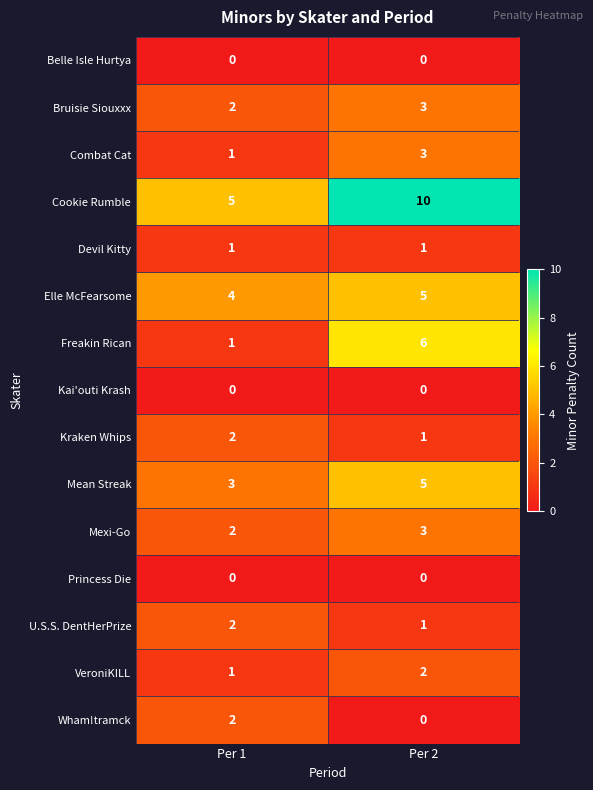

How many distinct data groups are displayed?

15